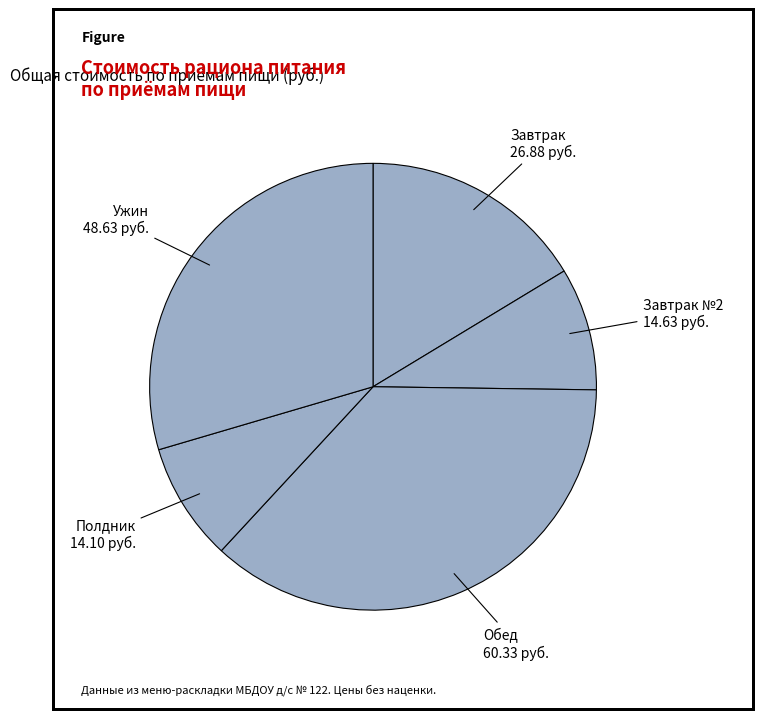

Combined, do Завтрак and Полдник account for over 50%?

No